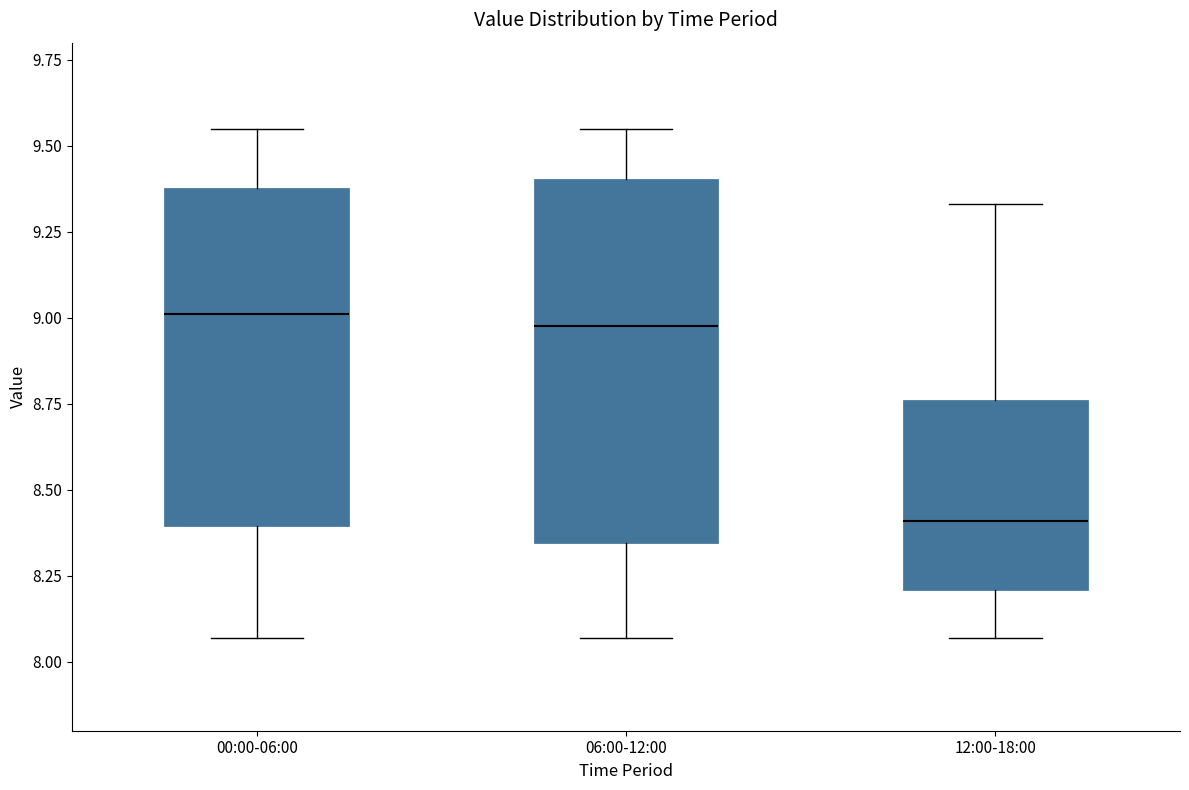

Comparing the boxes themselves (not the whiskers), which one is the tallest?

06:00-12:00